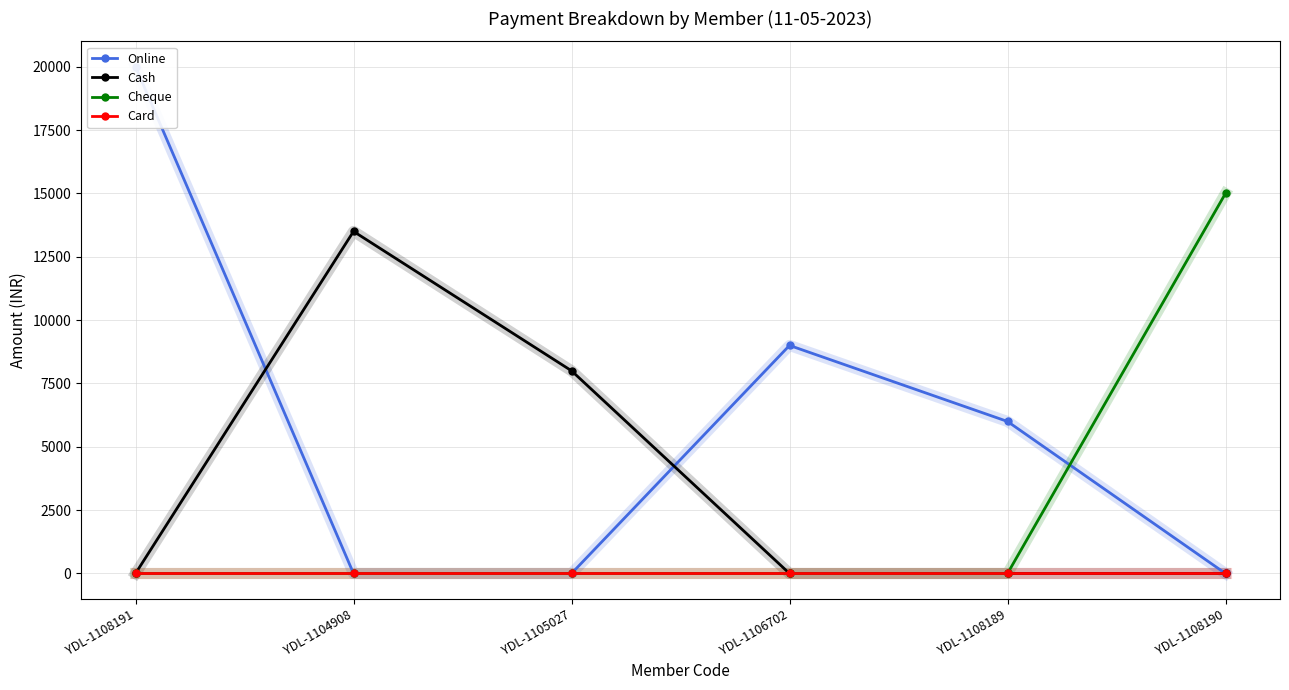

At how many categories does at least one series exceed 3861?

6